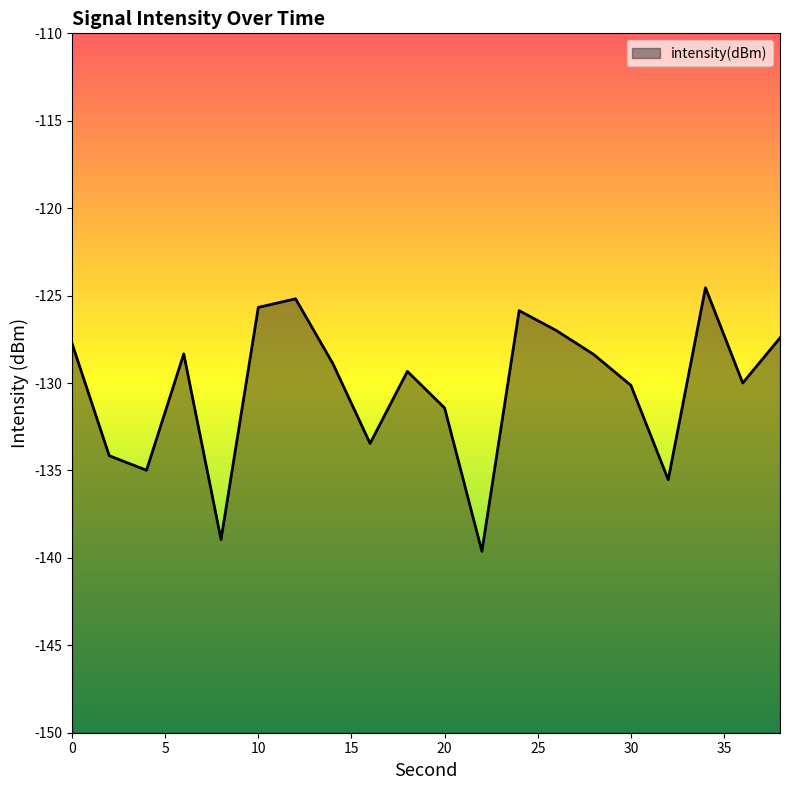

Which has a higher value, 36 or 24?

24